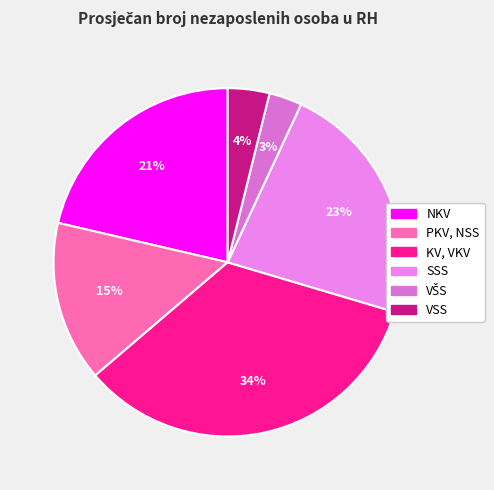

Rank the categories by value from highest to lowest.

KV, VKV, SSS, NKV, PKV, NSS, VSS, VŠS